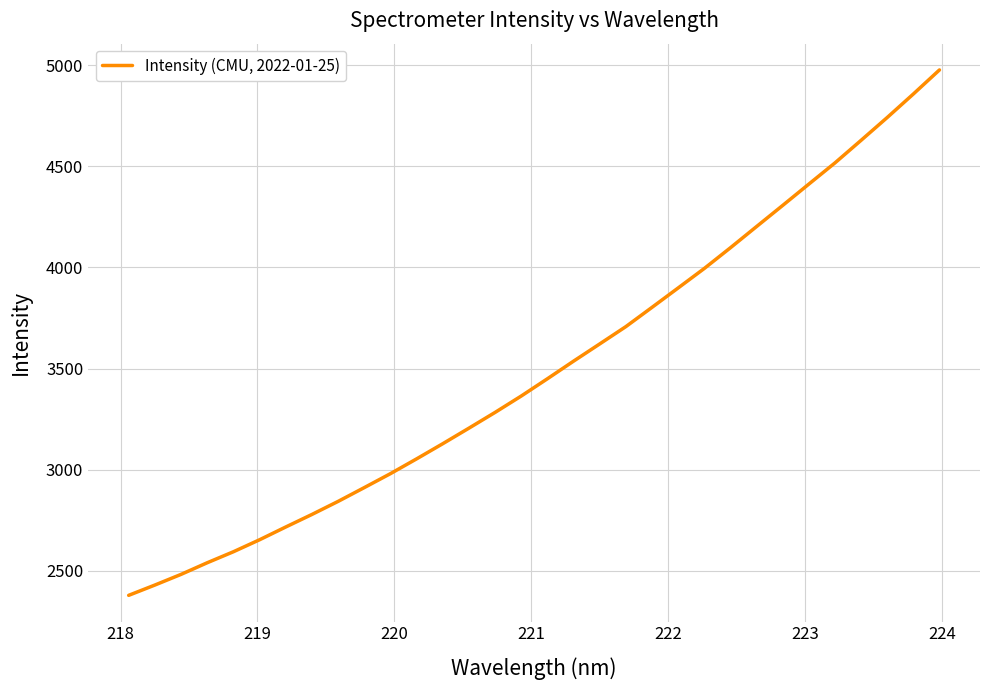

What is the difference between the maximum and minimum values?

2597.0